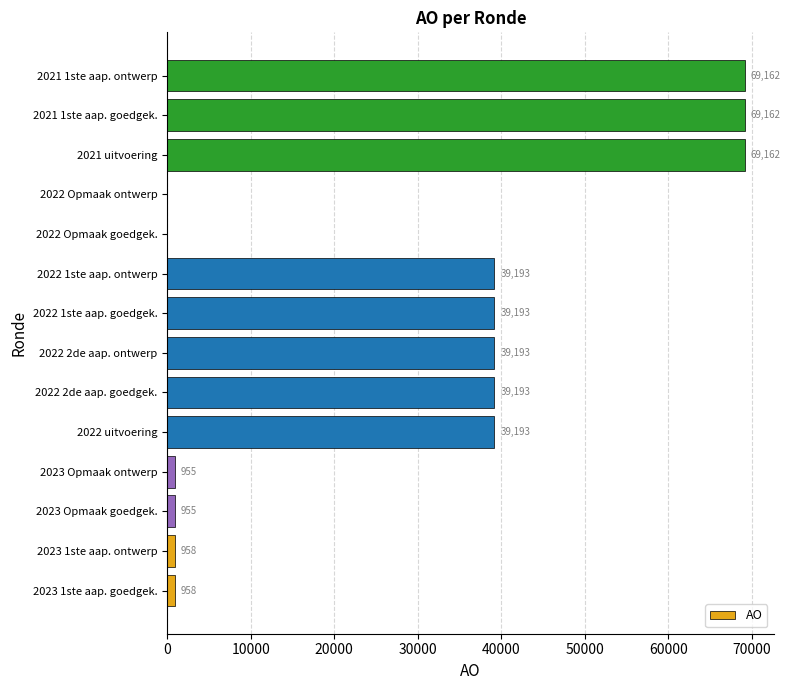

Is it true that the value at 2021 1ste aap. goedgek. is 16765?

False